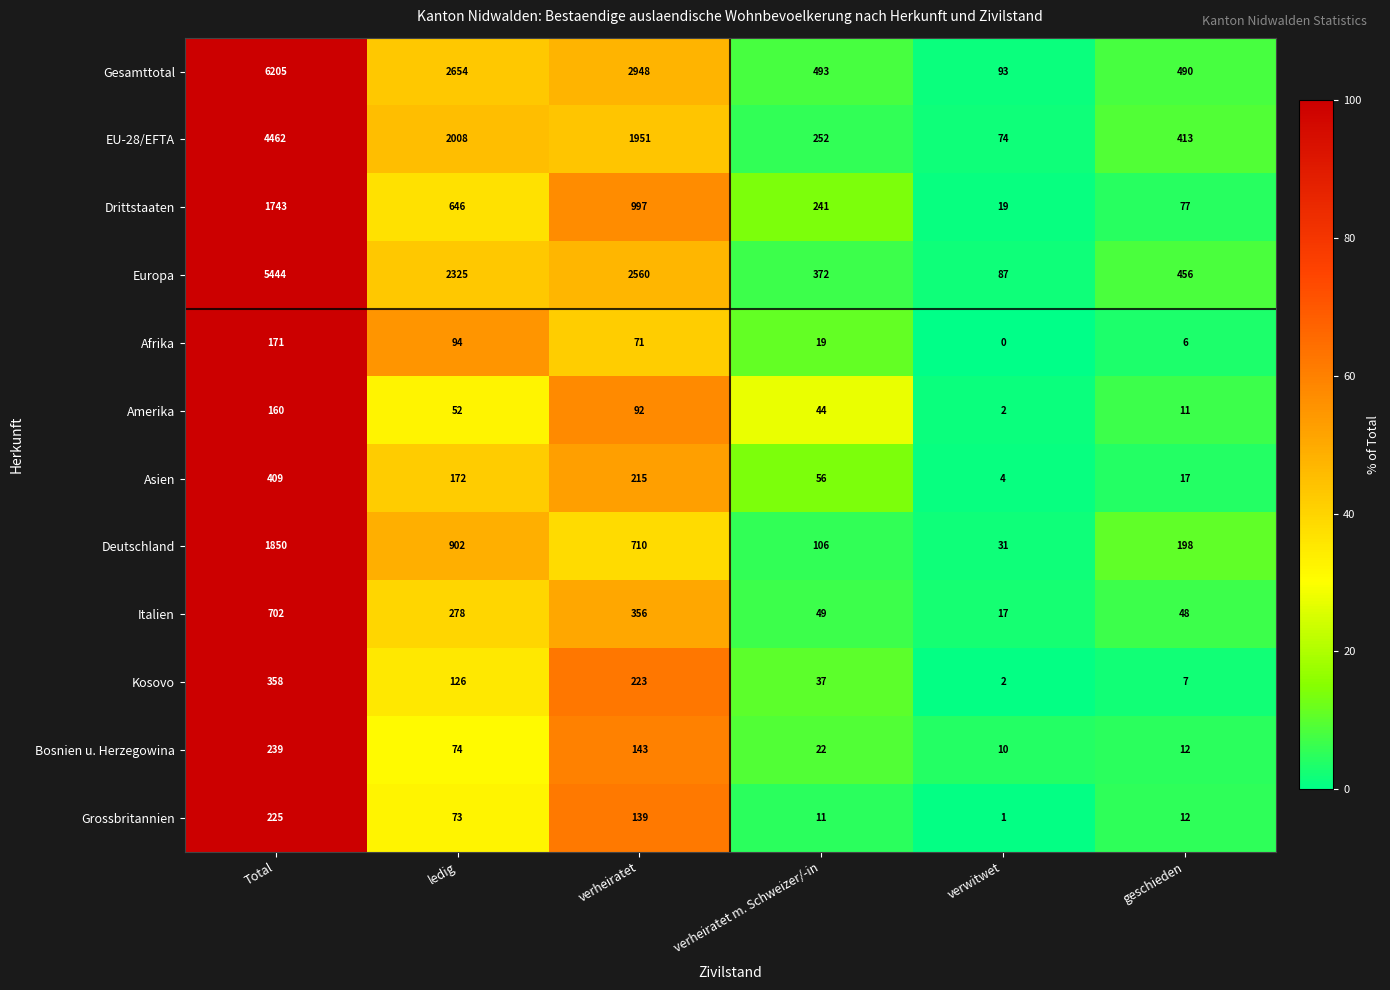

What is the difference between the highest and lowest values at ledig?

2602